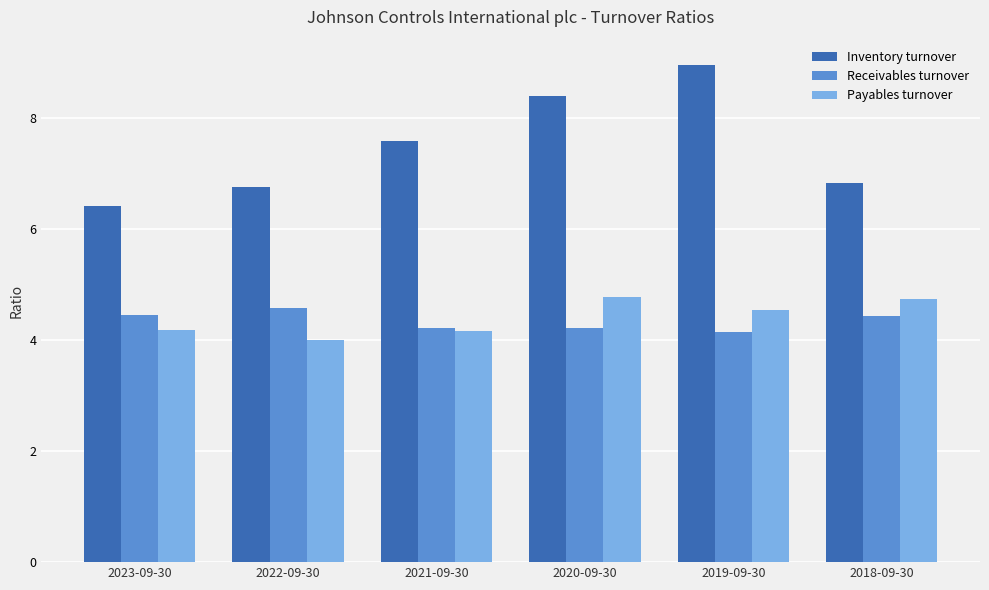

Is the value of Inventory turnover at 2020-09-30 greater than the value of Receivables turnover at 2021-09-30?

Yes